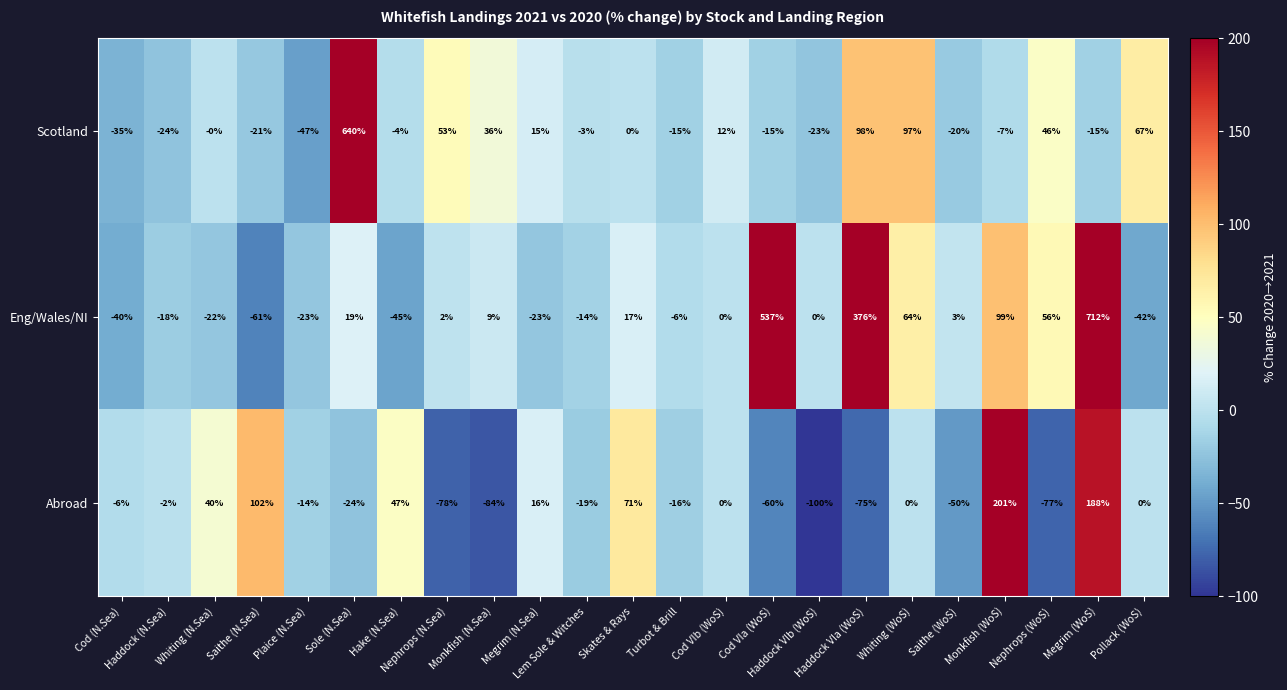

Which series has the largest range (max minus min)?

Eng/Wales/NI